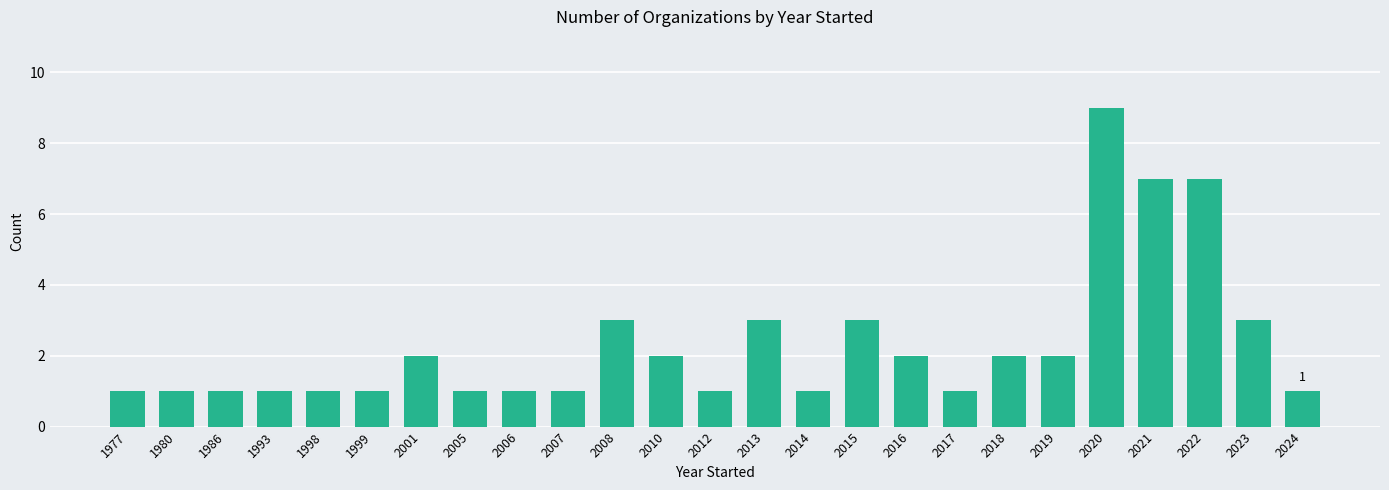

The value at 1977 is 1. True or false?

True